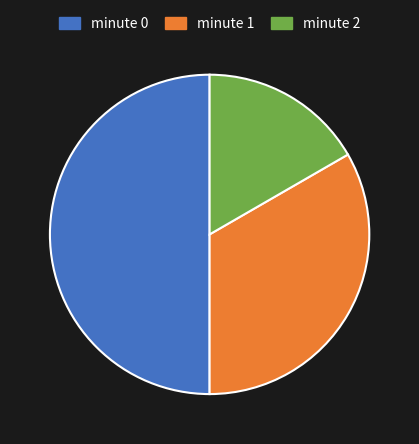

The minute 2 slice represents 5% of the pie. True or false?

False